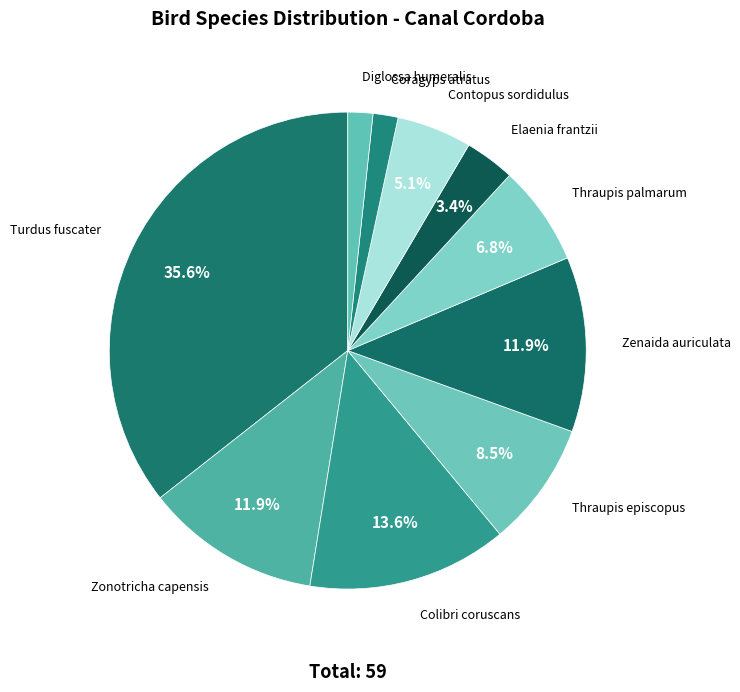

What is the ratio of the value at Colibri coruscans to the value at Elaenia frantzii?

4.0